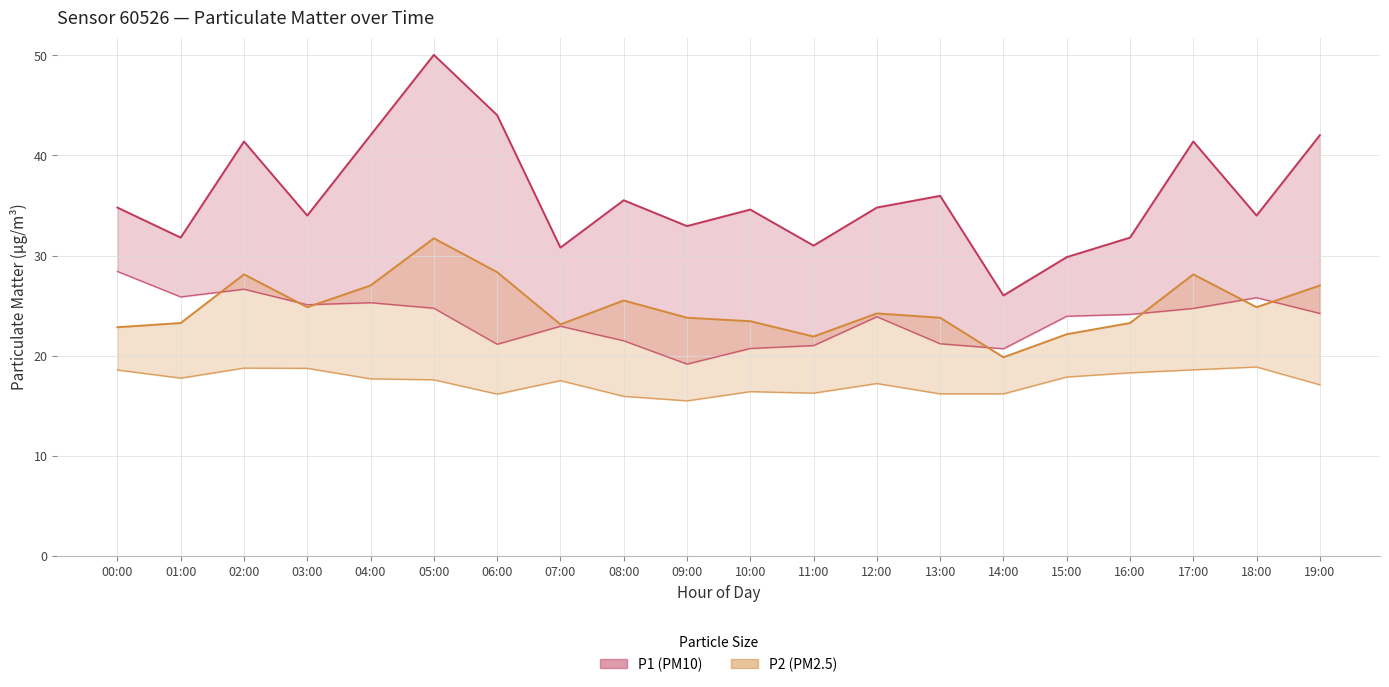

List the series in order of their overall mean, highest first.

P1, P2